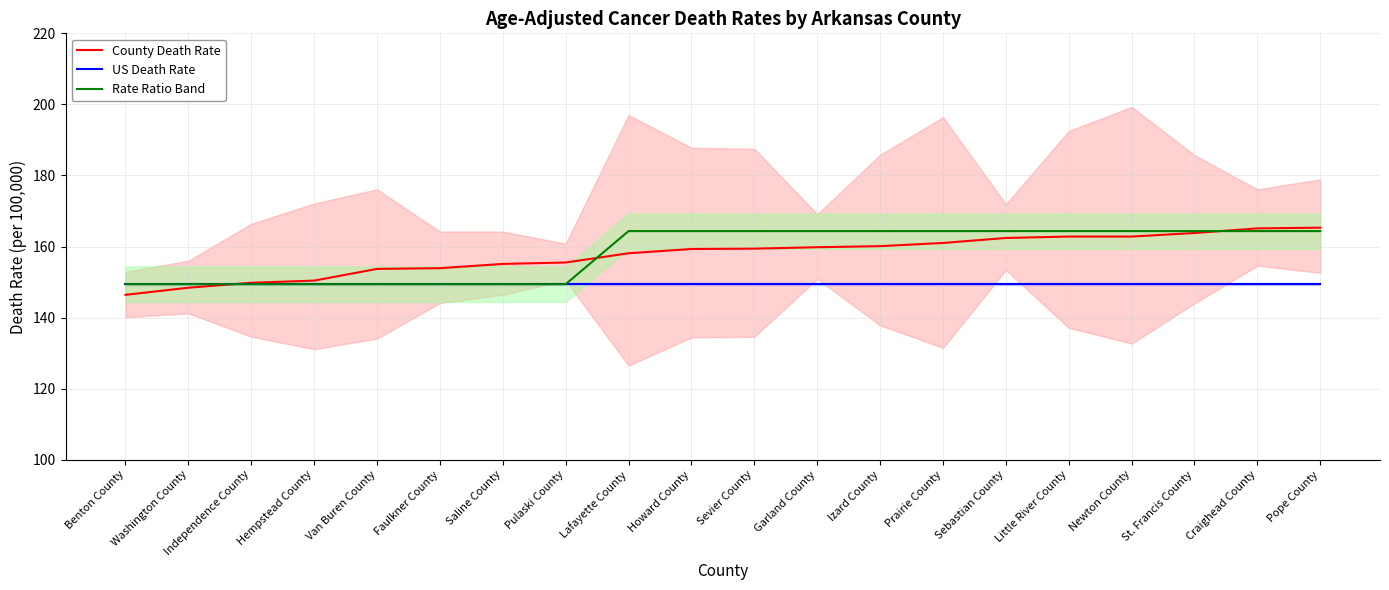

Reading left to right, list all the values displayed in this chart.

County Death Rate: Benton County=146.4	Washington County=148.4	Independence County=149.8	Hempstead County=150.4	Van Buren County=153.7	Faulkner County=153.9	Saline County=155.1	Pulaski County=155.5	Lafayette County=158.1	Howard County=159.3	Sevier County=159.4	Garland County=159.8	Izard County=160.1	Prairie County=161.0	Sebastian County=162.4	Little River County=162.8	Newton County=162.8	St. Francis County=163.8	Craighead County=165.1	Pope County=165.3
US Death Rate: Benton County=149.4	Washington County=149.4	Independence County=149.4	Hempstead County=149.4	Van Buren County=149.4	Faulkner County=149.4	Saline County=149.4	Pulaski County=149.4	Lafayette County=149.4	Howard County=149.4	Sevier County=149.4	Garland County=149.4	Izard County=149.4	Prairie County=149.4	Sebastian County=149.4	Little River County=149.4	Newton County=149.4	St. Francis County=149.4	Craighead County=149.4	Pope County=149.4
Rate Ratio Band: Benton County=149.4	Washington County=149.4	Independence County=149.4	Hempstead County=149.4	Van Buren County=149.4	Faulkner County=149.4	Saline County=149.4	Pulaski County=149.4	Lafayette County=164.3	Howard County=164.3	Sevier County=164.3	Garland County=164.3	Izard County=164.3	Prairie County=164.3	Sebastian County=164.3	Little River County=164.3	Newton County=164.3	St. Francis County=164.3	Craighead County=164.3	Pope County=164.3